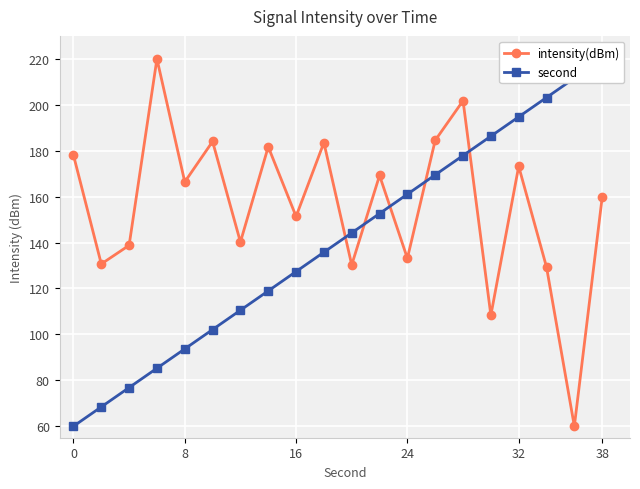

Is it true that intensity(dBm) equals 133.1 at 24?

True